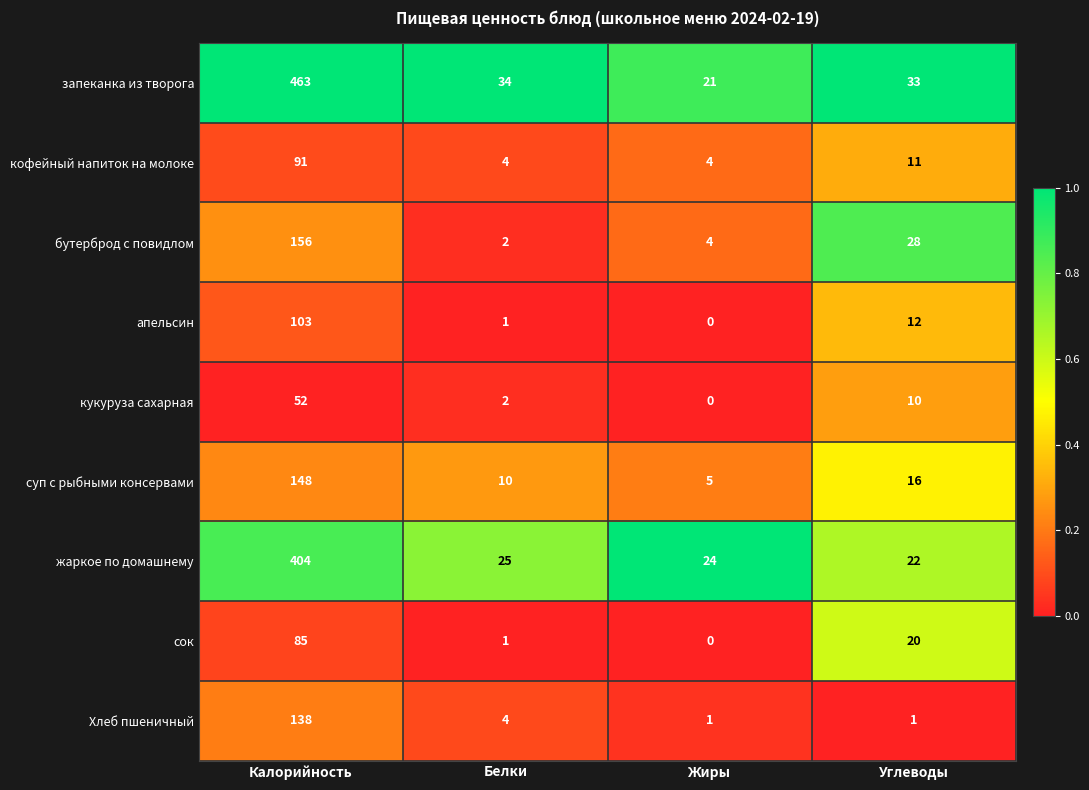

The value of суп с рыбными консервами at Жиры is 2. True or false?

False